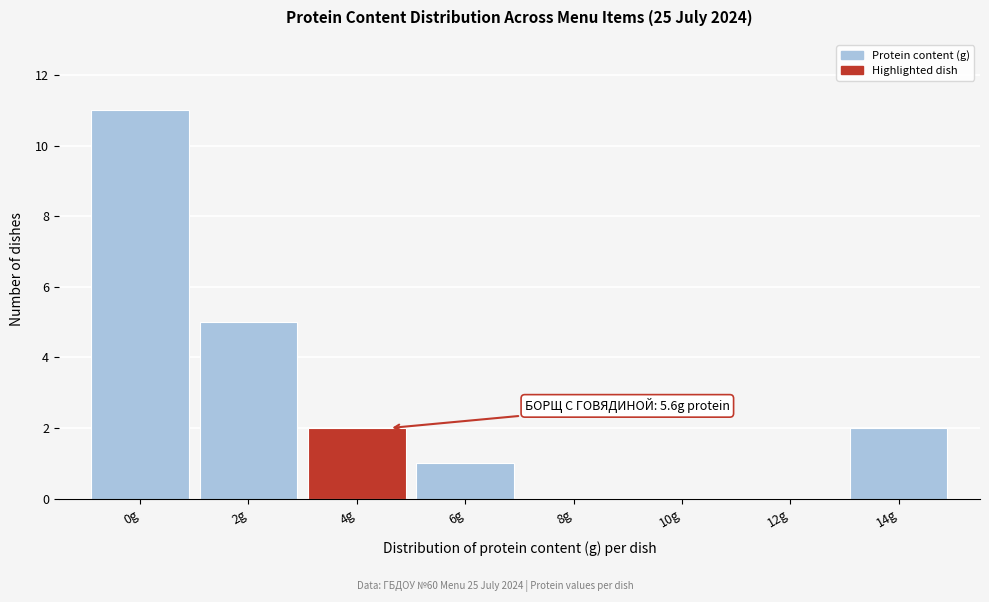

Reading left to right, transcribe all the data shown in this chart.

0g=11	2g=5	4g=2	6g=1	8g=0	10g=0	12g=0	14g=2